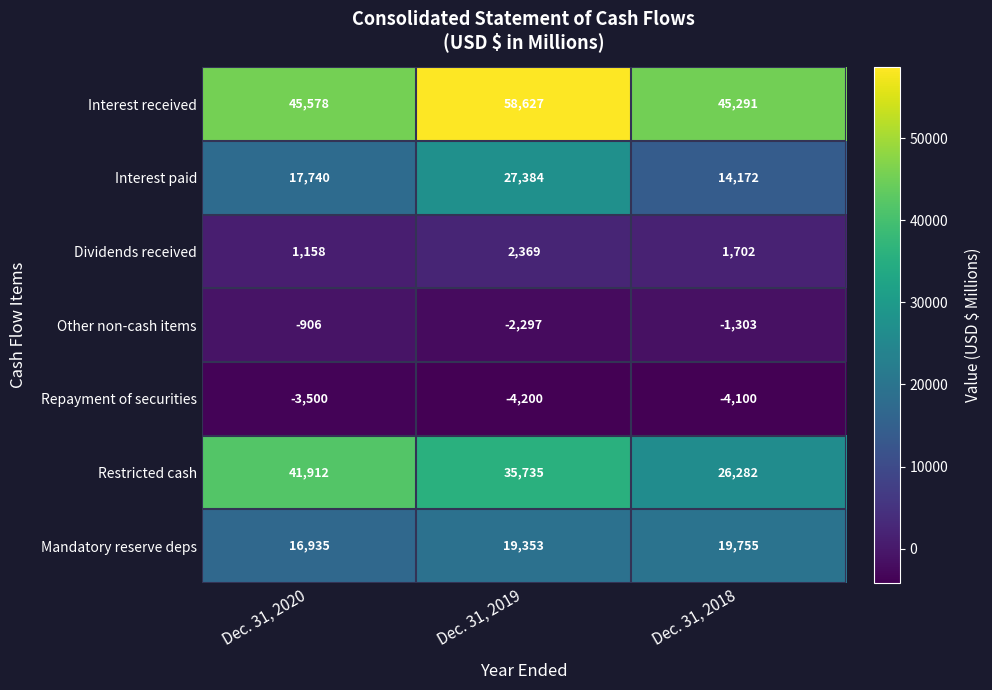

Which series has the largest total across all categories?

Interest received